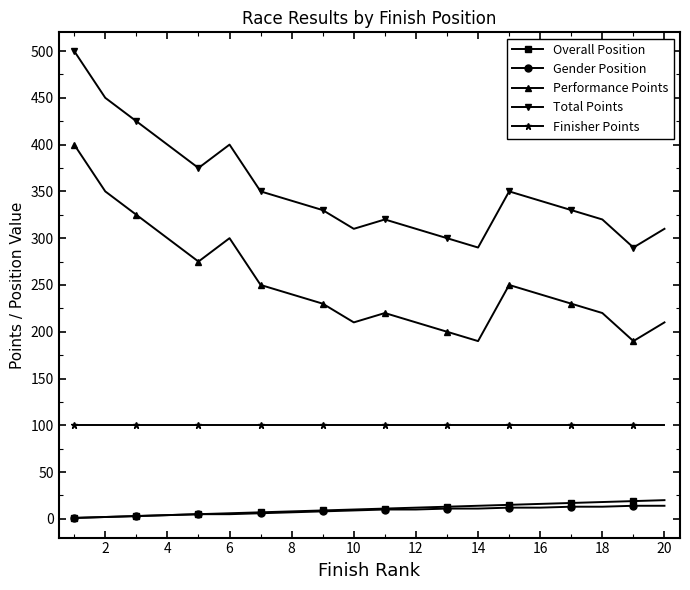

True or false: Performance Points and Gender Position intersect in this chart.

False